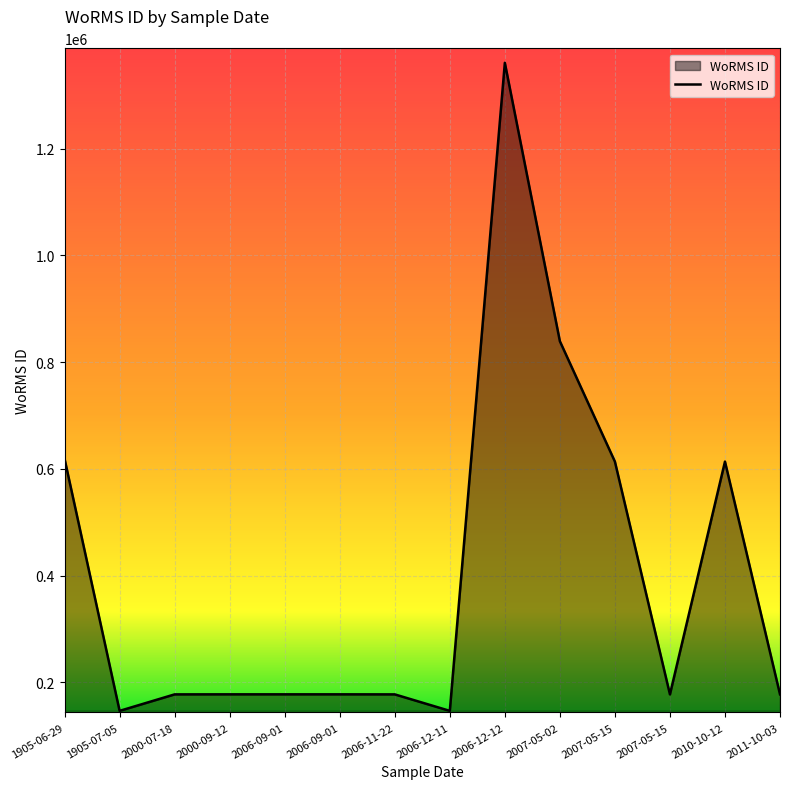

The value at 1905-06-29 is 618741. True or false?

True